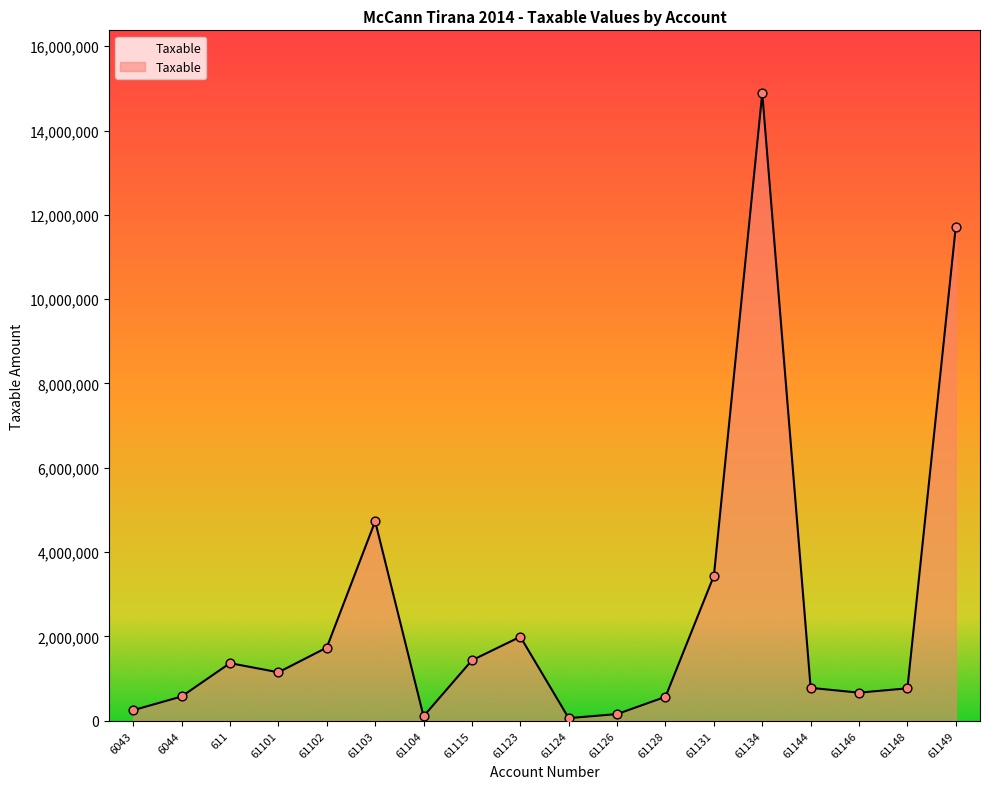

Between 6044 and 6043, which is larger?

6044